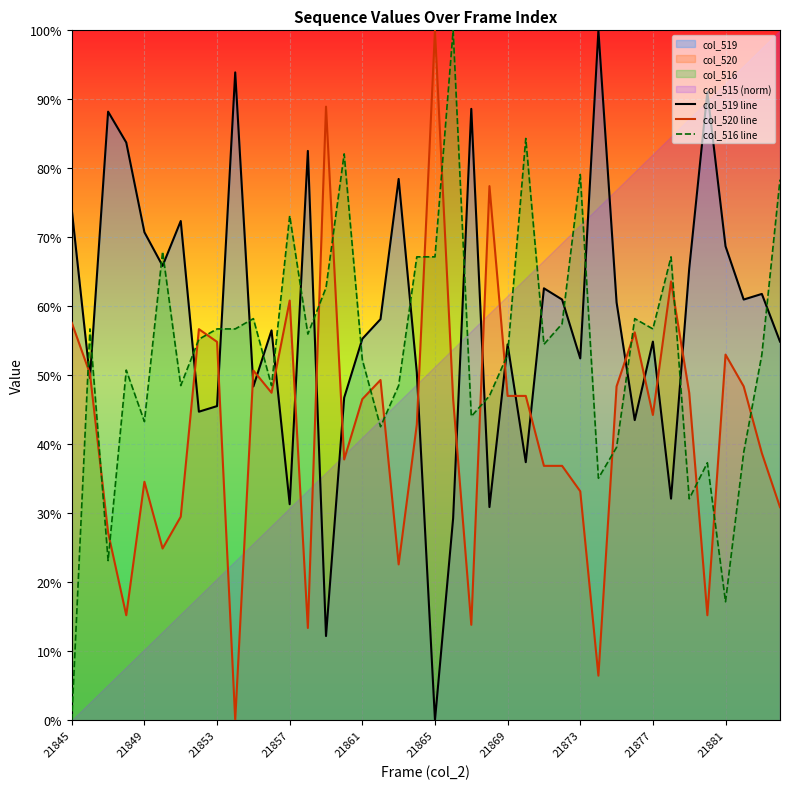

How many categories are shown in the chart?

40